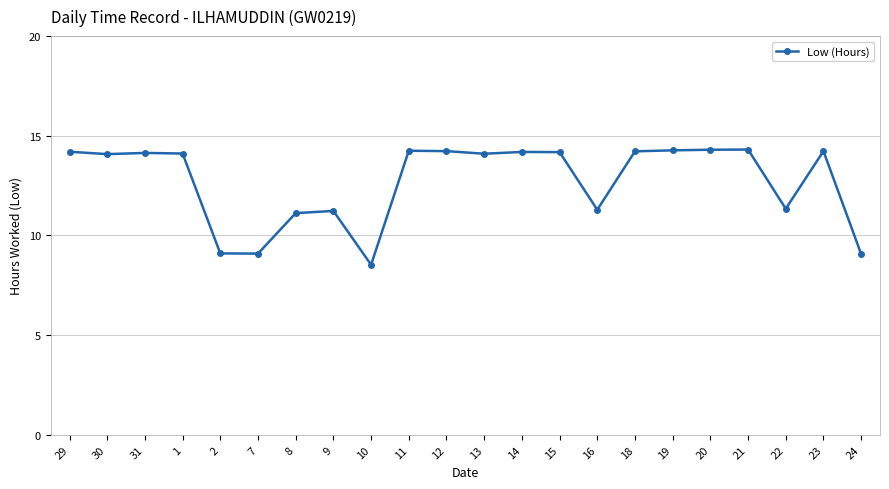

What is the label of the 5th point from the right?

20